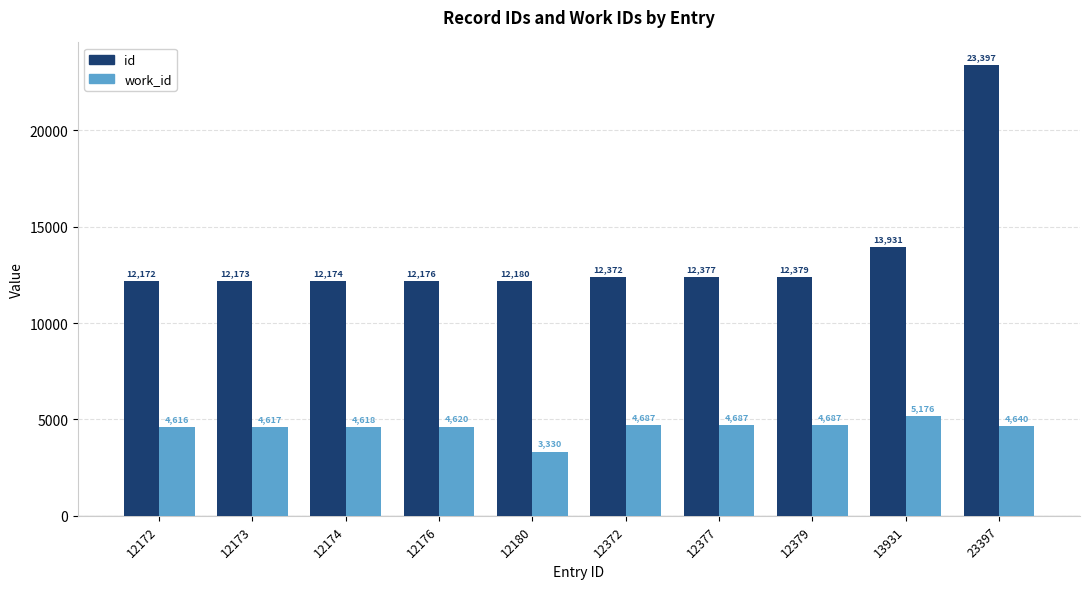

What is the maximum value for work_id?

5176